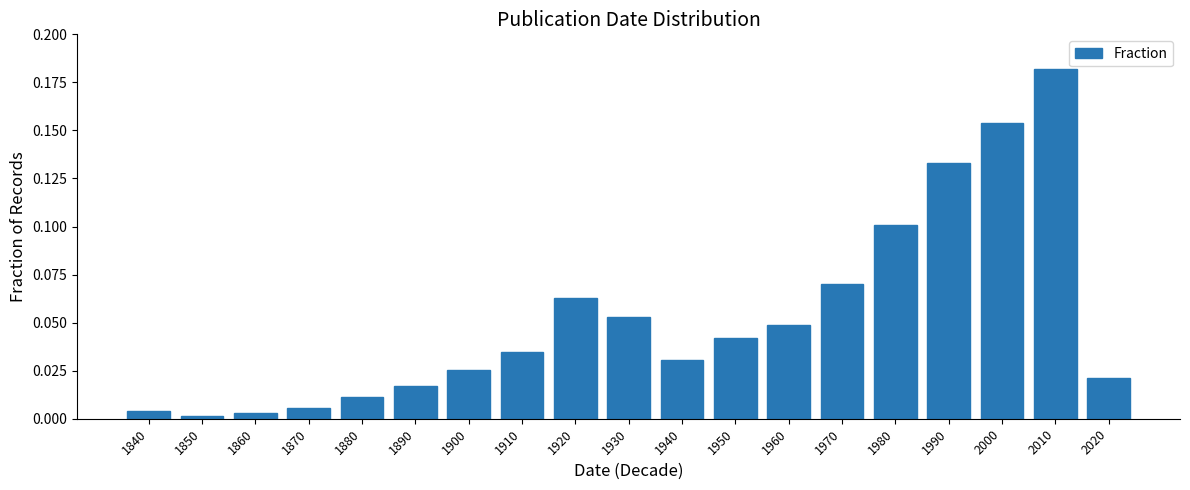

Which category has the highest value across all series?

2010